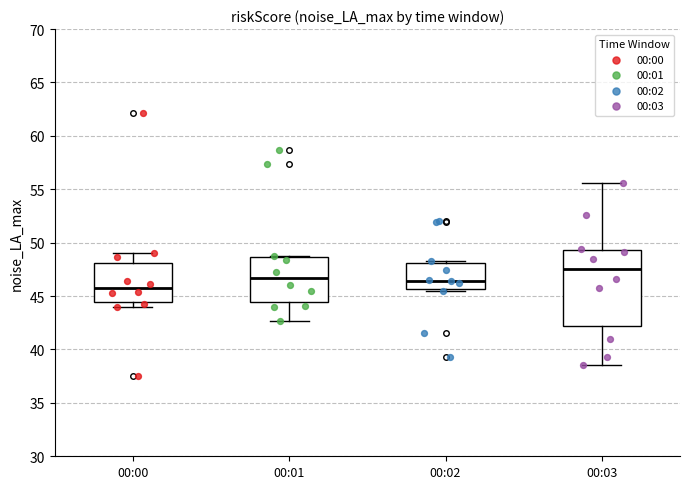

Reading left to right, read every box against the y-axis: the position of its median line, the range the box covers, and the ends of its whiskers. The values are not printed on the chart, so give them approximately, as read against the axis.

00:00: median 45.5, box 44.5 to 48.0, whiskers 44.0 to 49.0
00:01: median 46.5, box 44.5 to 48.5, whiskers 42.5 to 49.0
00:02: median 46.5, box 45.5 to 48.0, whiskers 45.5 (just below the box's lower edge) to 48.5
00:03: median 47.5, box 42.0 to 49.5, whiskers 38.5 to 55.5